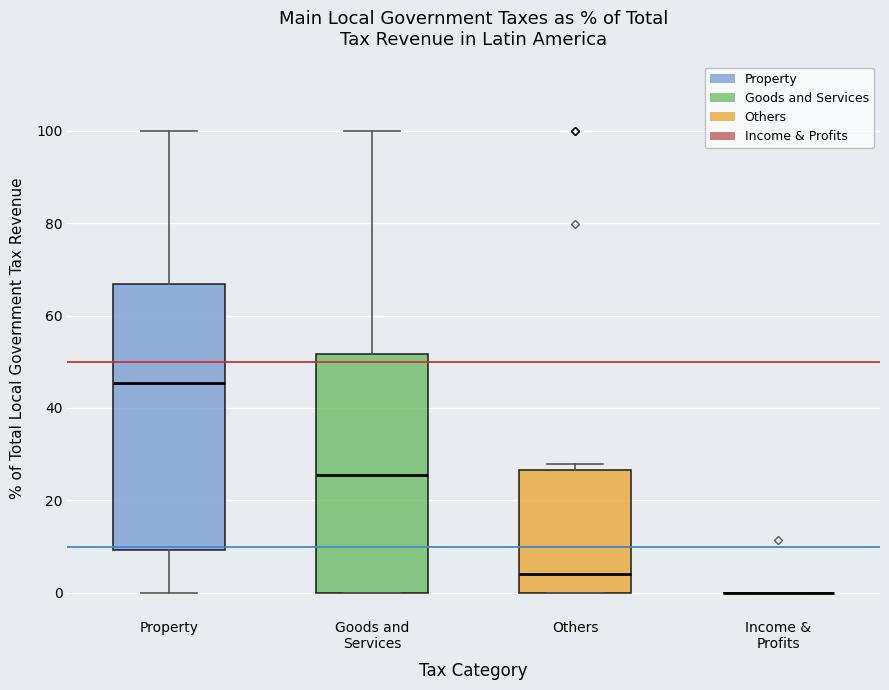

Reading left to right, transcribe this box plot: for each box, give where its median line is, the range the box spans, and where its two whiskers end, as read against the y-axis. The values are not printed on the chart, so give them approximately, as read against the axis.

Property: median 46, box 10 to 66, whiskers 0 to 100
Goods and Services: median 26, box 0 to 52, whiskers 0 to 100
Others: median 4, box 0 to 26, whiskers 0 to 28
Income & Profits: box collapsed to a line at 0, whiskers 0 to 0